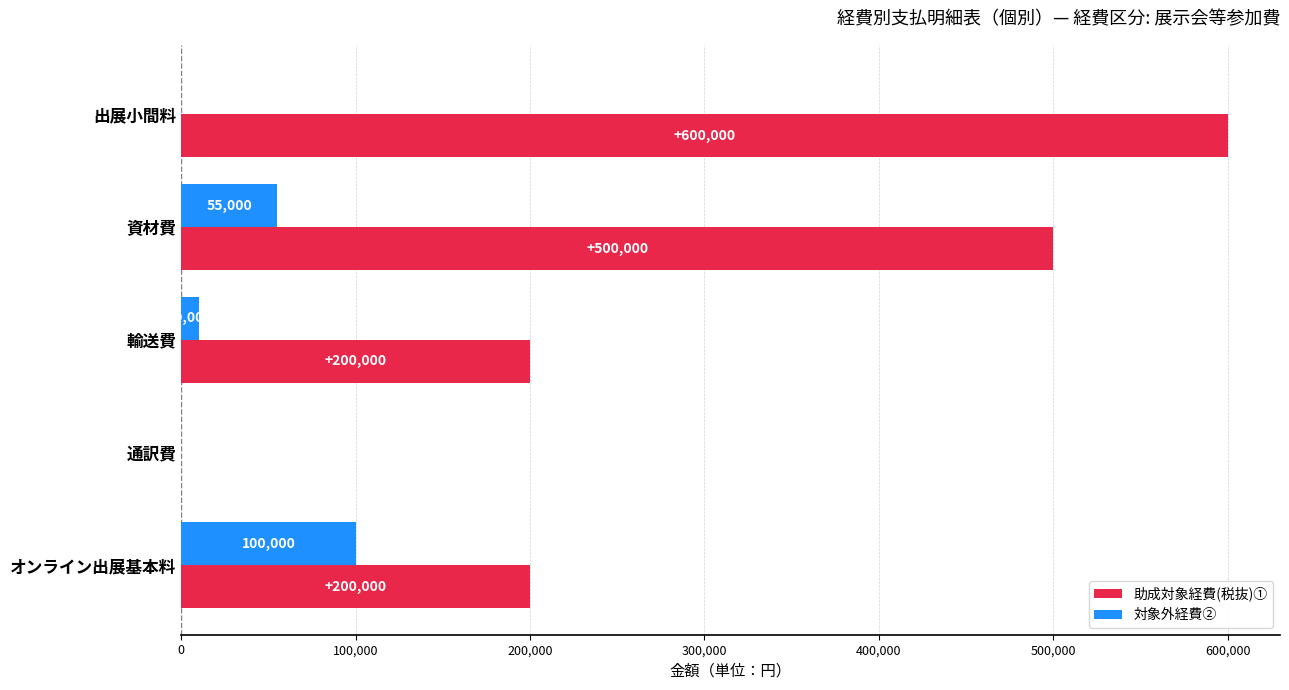

How many positive values does the 助成対象経費(税抜)① series have?

4